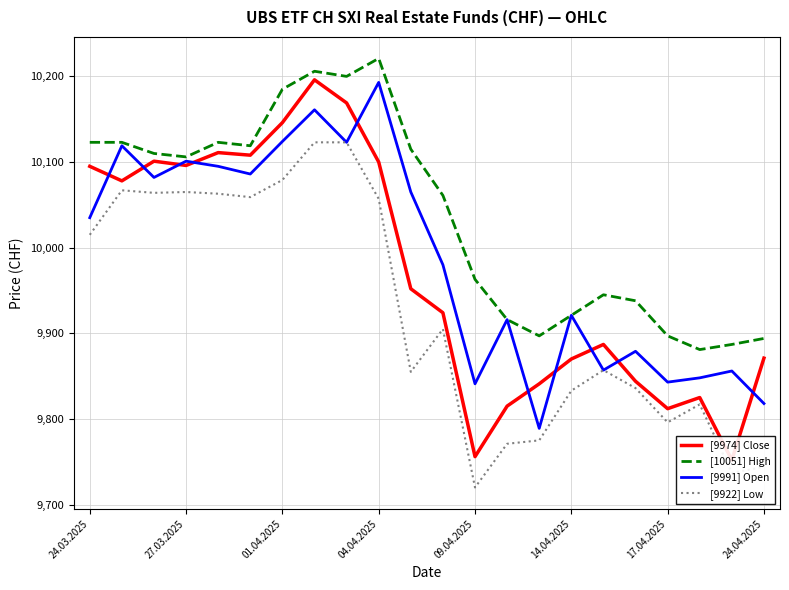

At how many categories does at least one series exceed 9747?

22